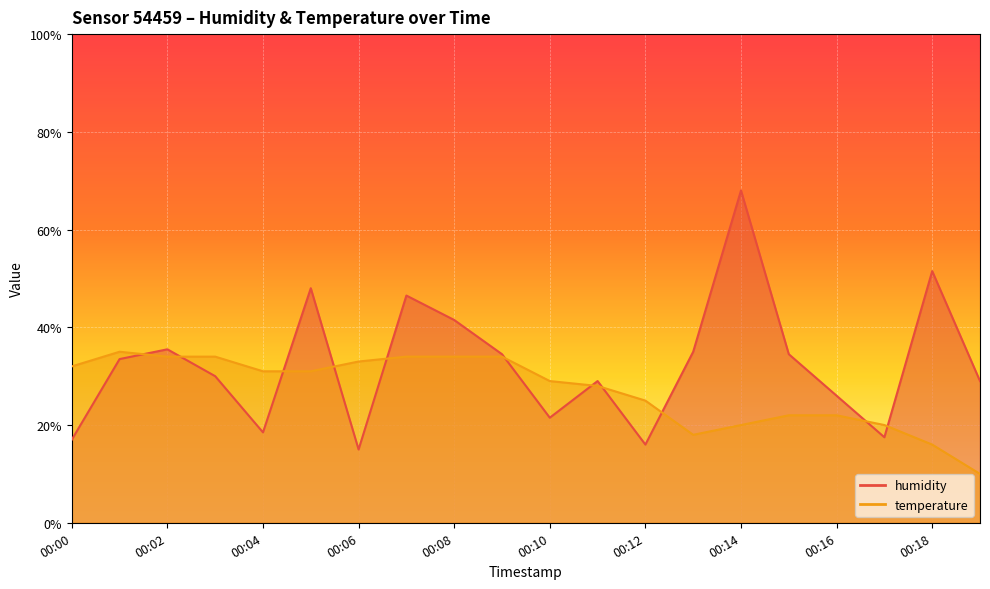

How many values in the humidity series are below 33?

10